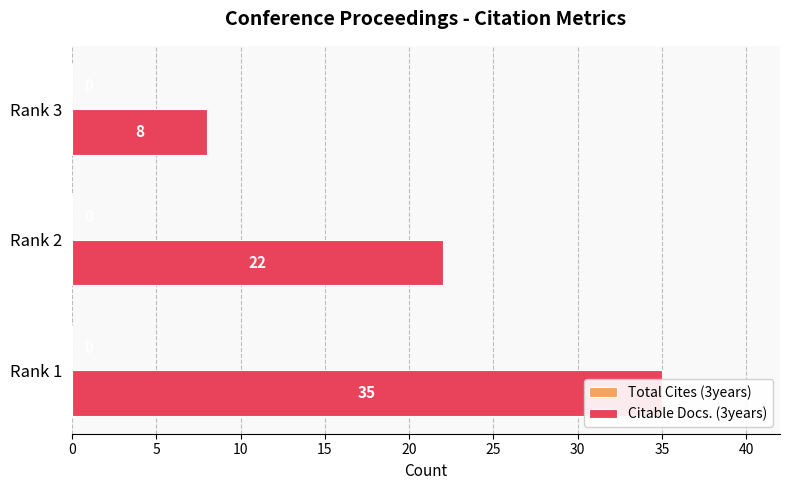

What are all the series names shown in the legend?

Total Cites (3years), Citable Docs. (3years)